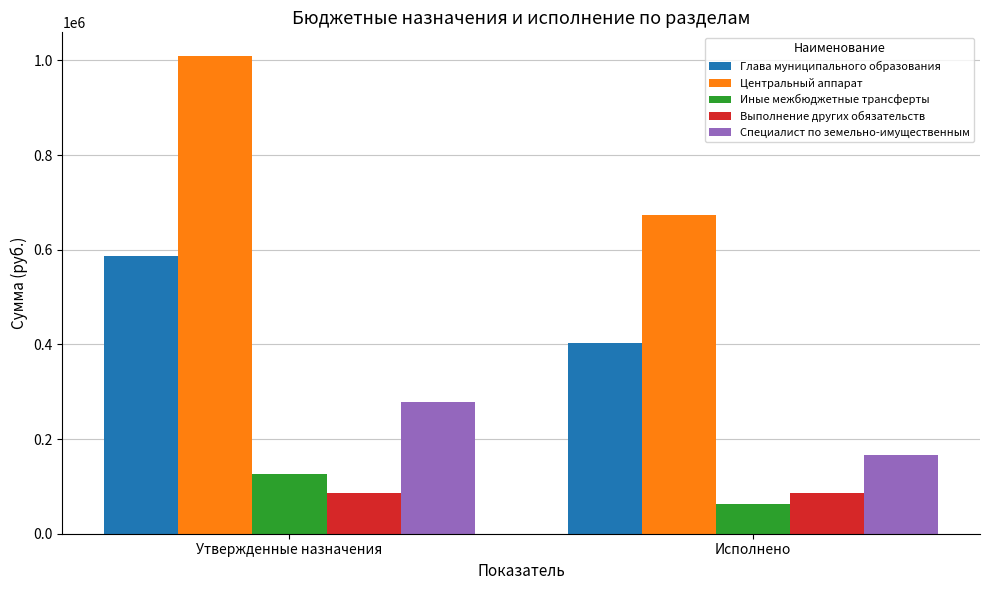

What is the minimum value for Центральный аппарат?

672388.8